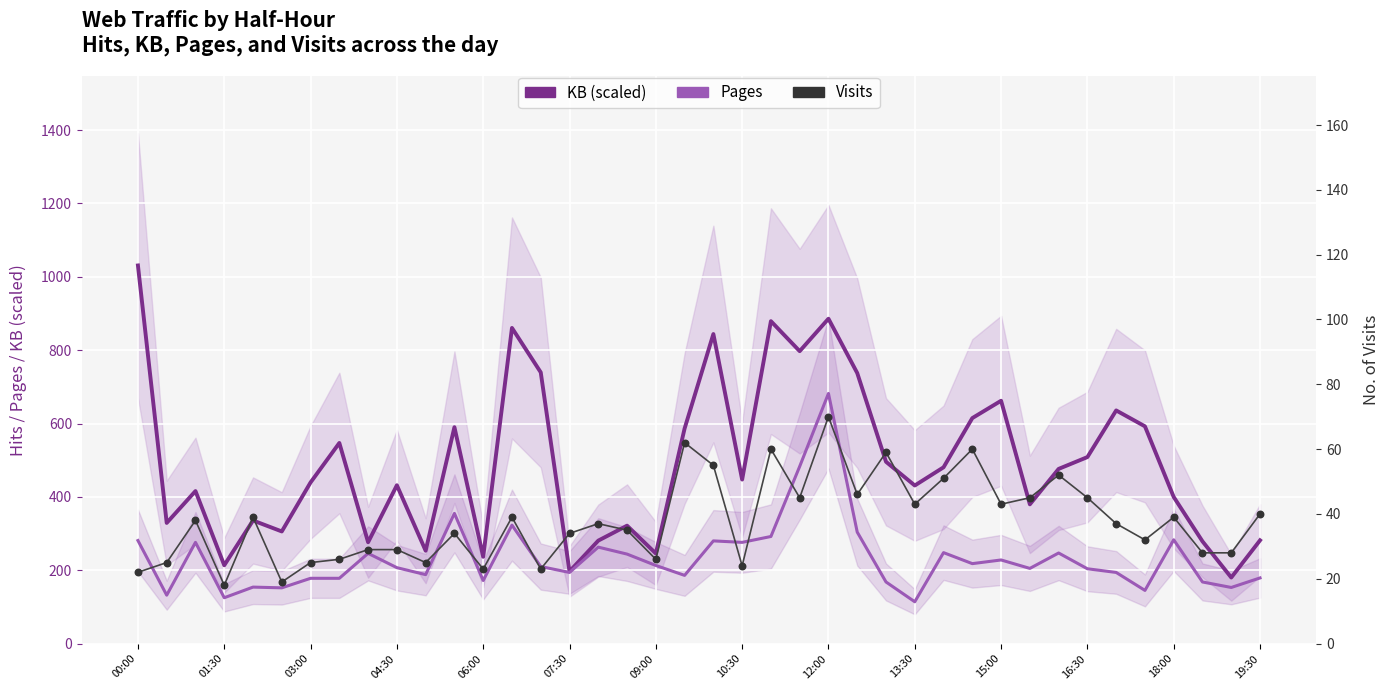

What is the total value across all series at 13:30?

588.0